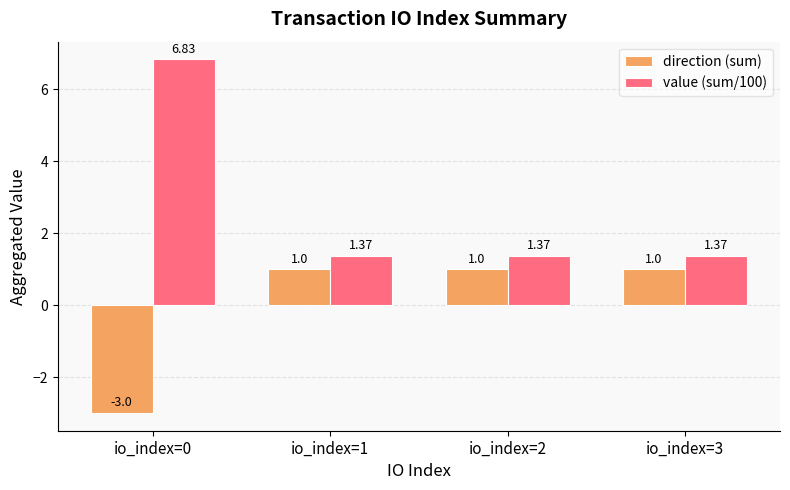

The direction (sum) series shows 1.0 at io_index=2. True or false?

True